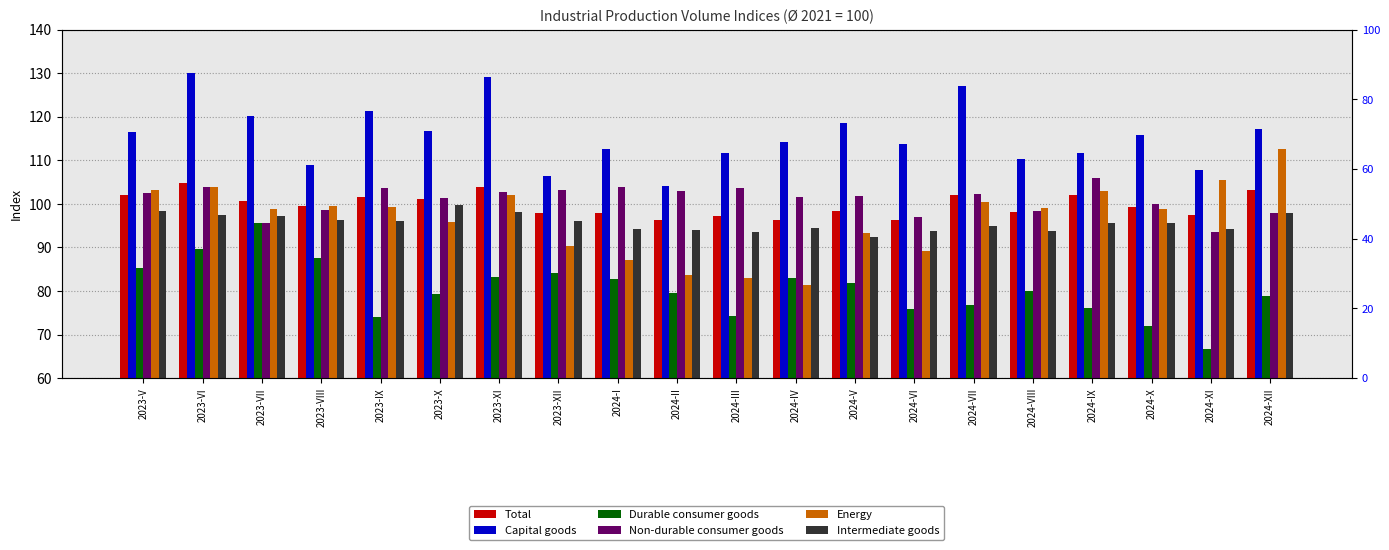

Where is Durable consumer goods nearest to the value 81?

2024-V